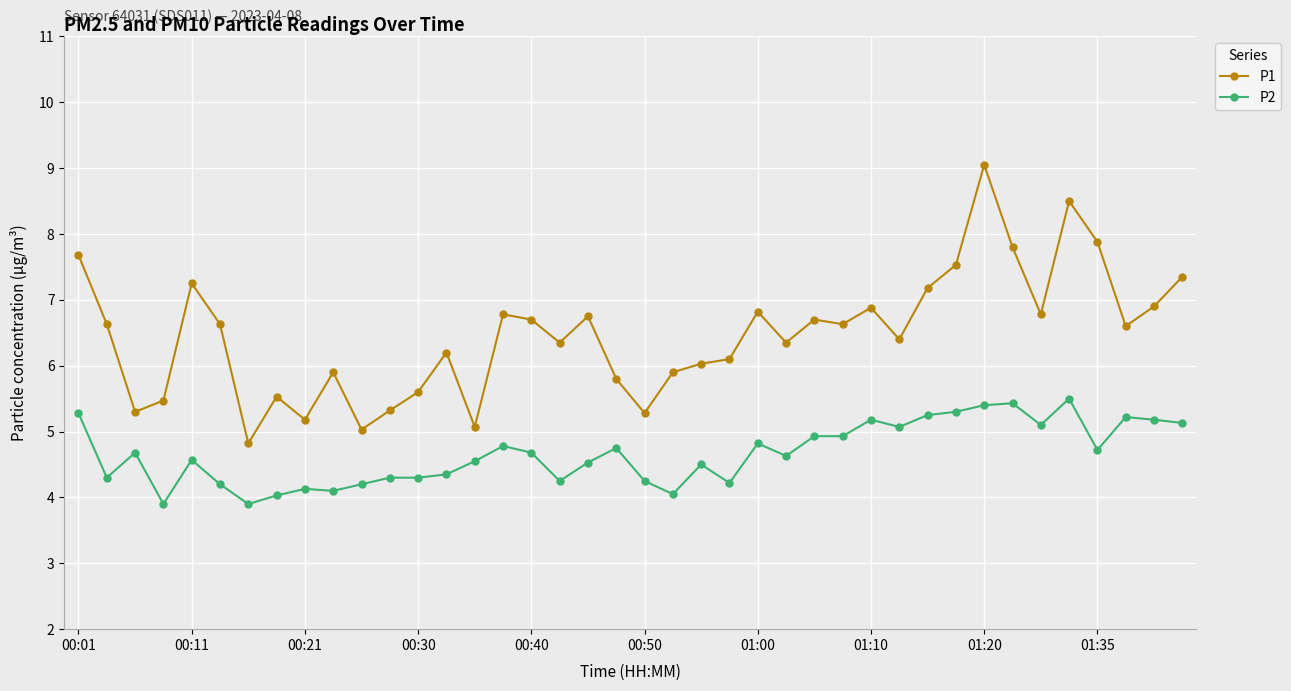

What is the difference between the maximum and minimum values in the P2 series?

1.6